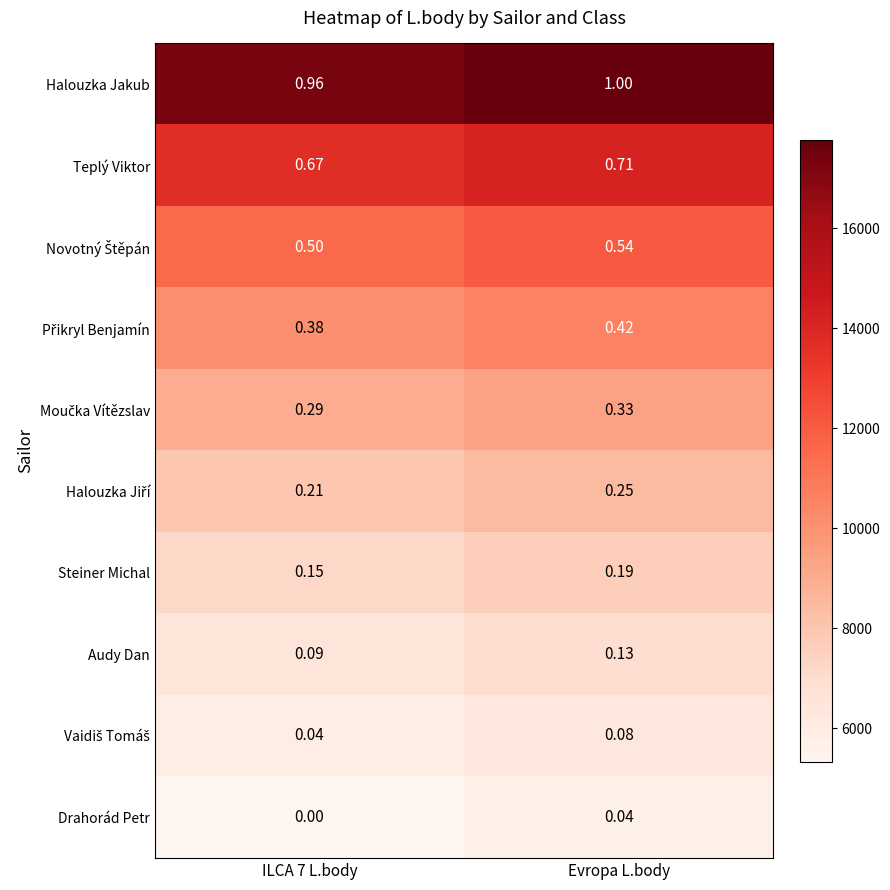

Which series has the largest total across all categories?

Halouzka Jakub